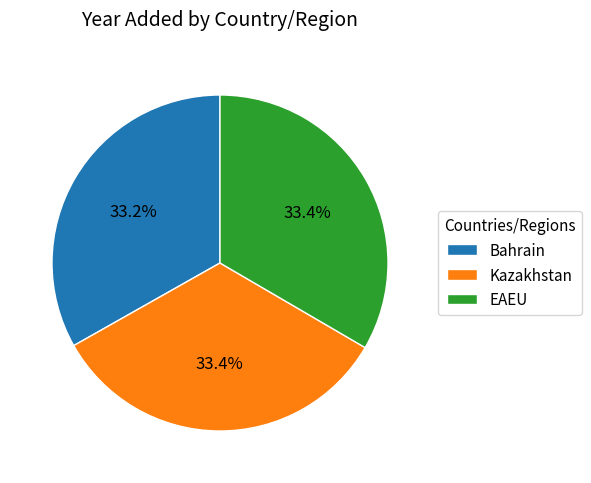

To the nearest percent, what percentage of the pie is Kazakhstan?

33%